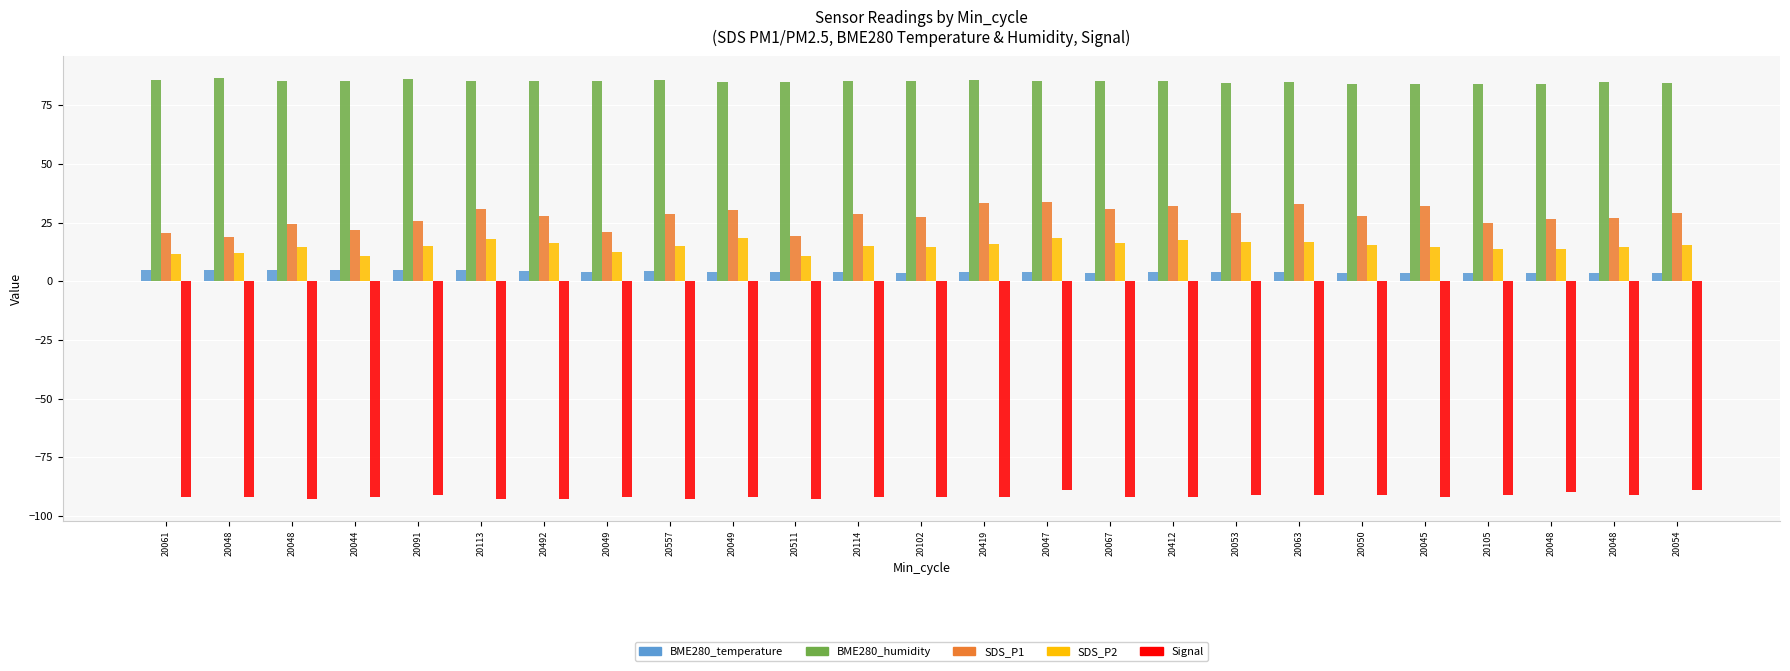

Which series has the largest total across all categories?

BME280_humidity